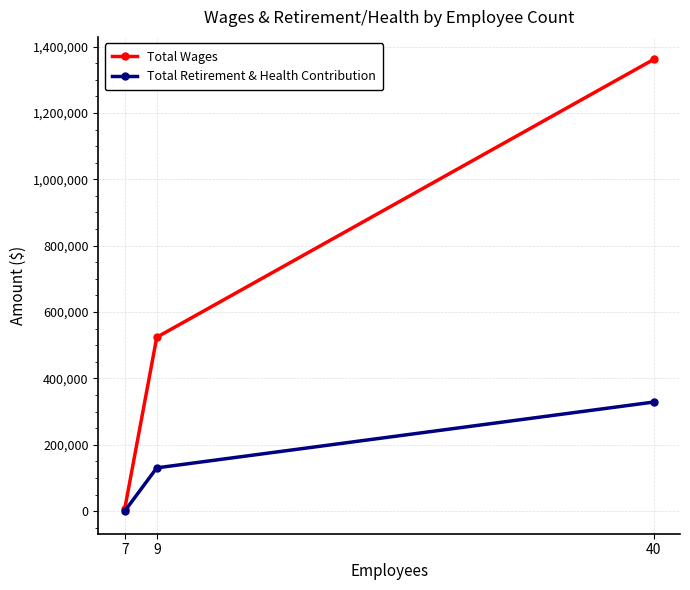

Read the Total Retirement & Health Contribution value at 40.

328653